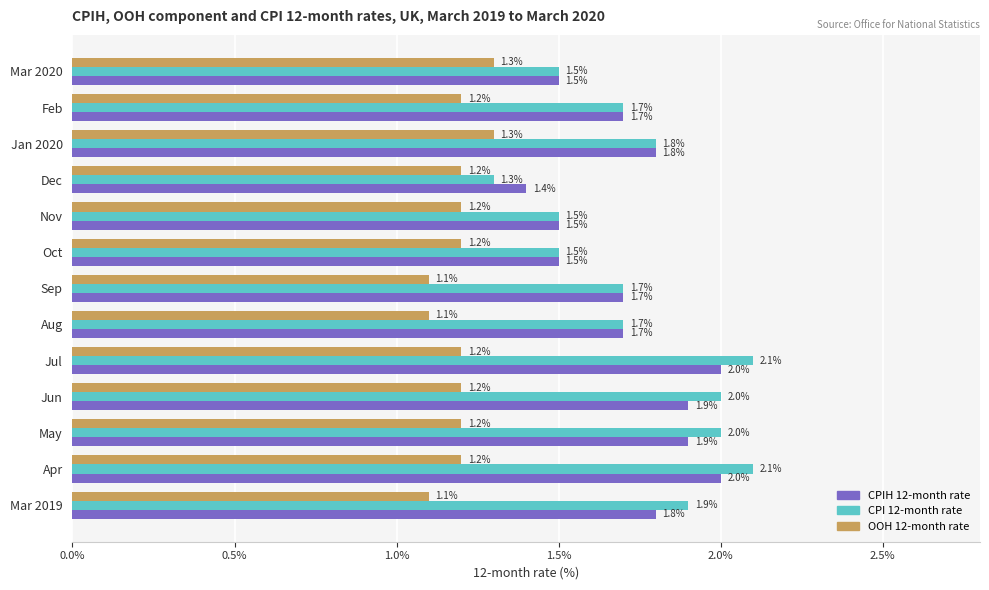

Where is CPI 12-month rate nearest to the value 1?

Dec